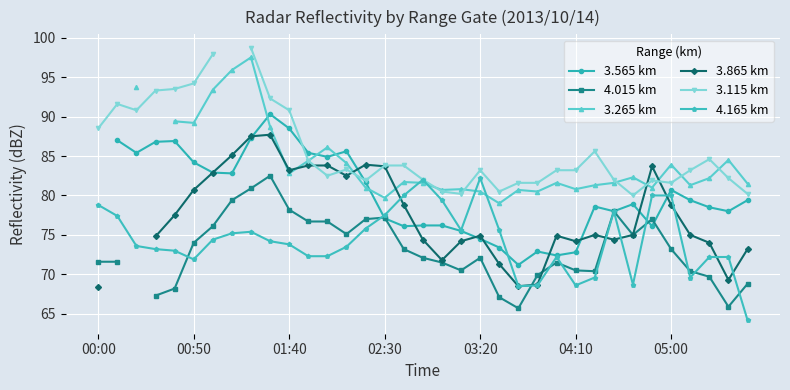

After their last crossing, which series has the higher values: 3.565 km or 3.865 km?

3.565 km